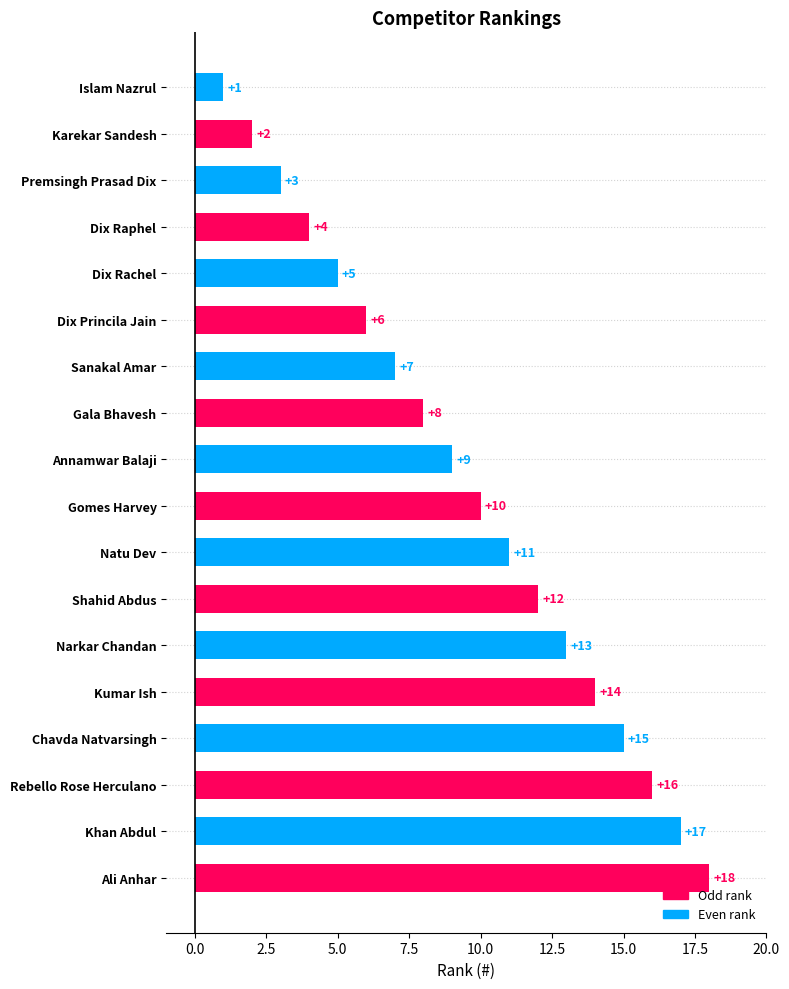

Reading top to bottom, list all the values displayed in this chart.

Islam Nazrul=1	Karekar Sandesh=2	Premsingh Prasad Dix=3	Dix Raphel=4	Dix Rachel=5	Dix Princila Jain=6	Sanakal Amar=7	Gala Bhavesh=8	Annamwar Balaji=9	Gomes Harvey=10	Natu Dev=11	Shahid Abdus=12	Narkar Chandan=13	Kumar Ish=14	Chavda Natvarsingh=15	Rebello Rose Herculano=16	Khan Abdul=17	Ali Anhar=18